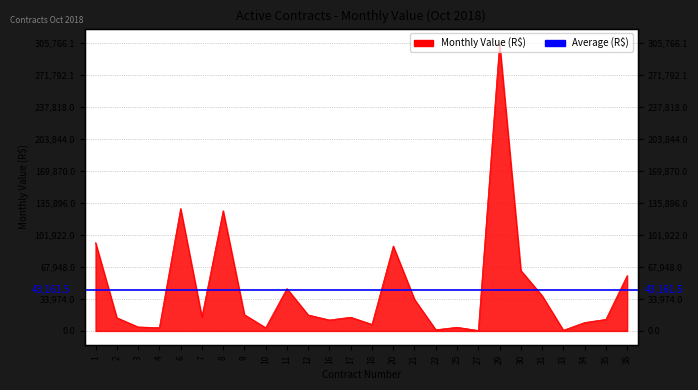

The chart shows a value of 25114.0 at 2. True or false?

False